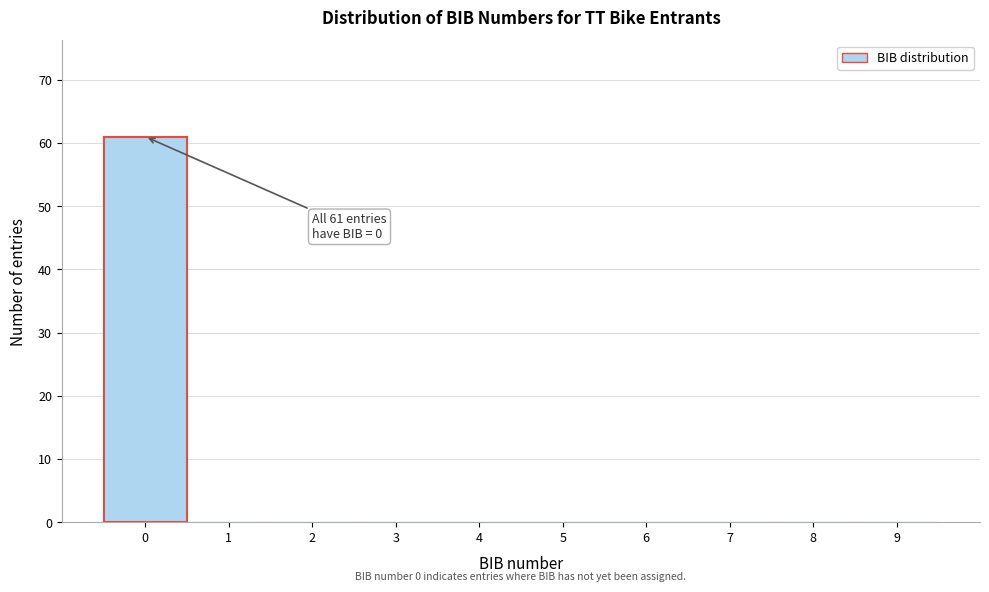

Over which range of the x-axis is the bar tallest?

-0.5 to 0.5